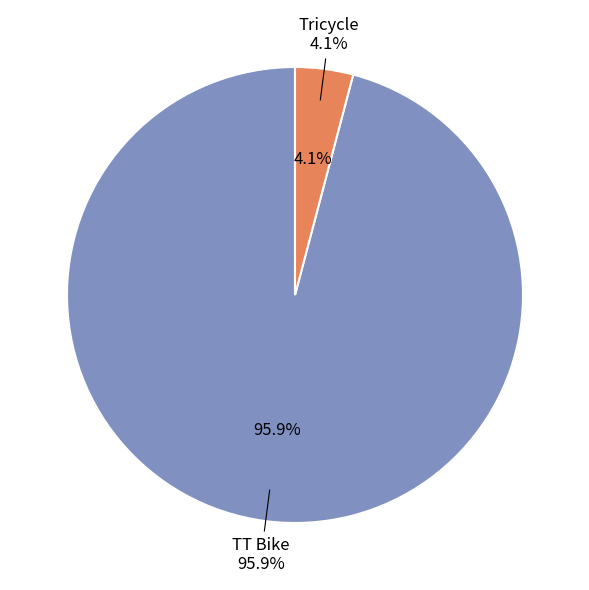

What percentage do TT Bike and Tricycle together represent?

100.0%